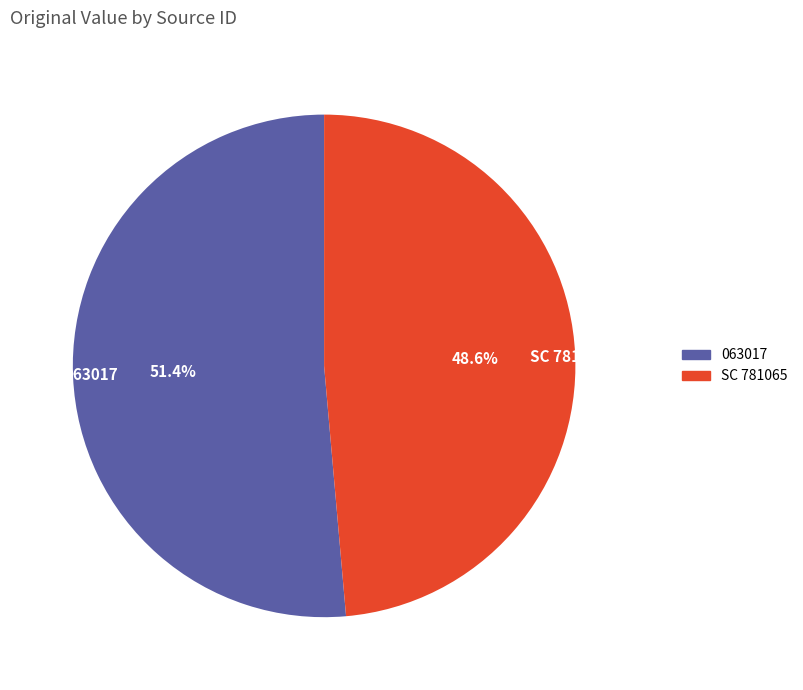

Between SC 781065 and 063017, which is larger?

063017